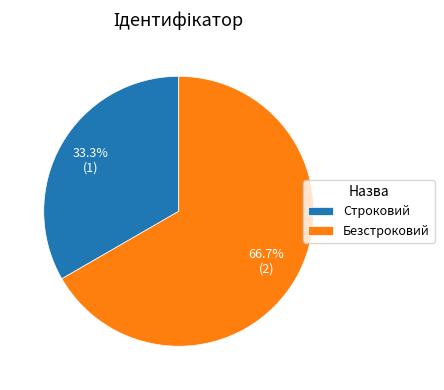

Rank the categories by value from highest to lowest.

Безстроковий, Строковий